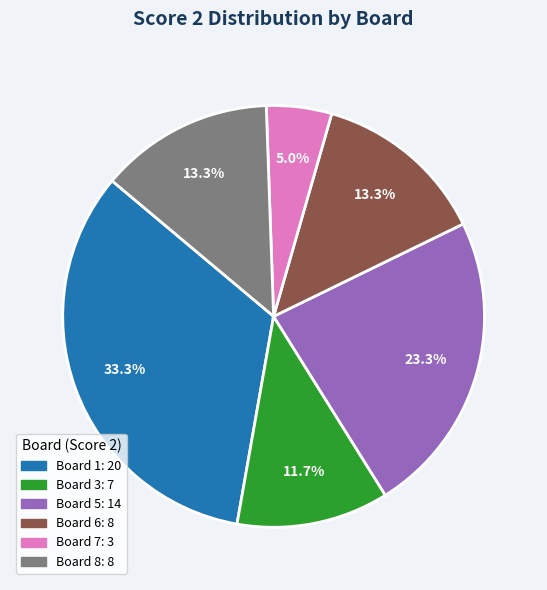

Is there any slice that represents more than half of the pie?

No